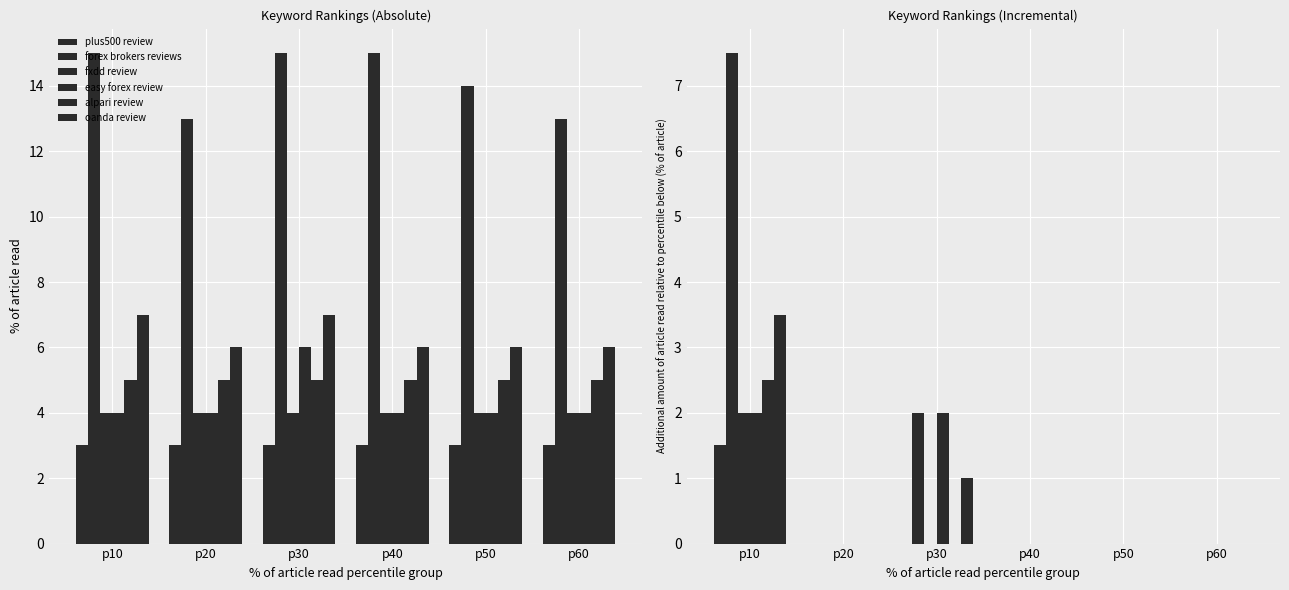

At which label is fxdd review closest to 1?

p10